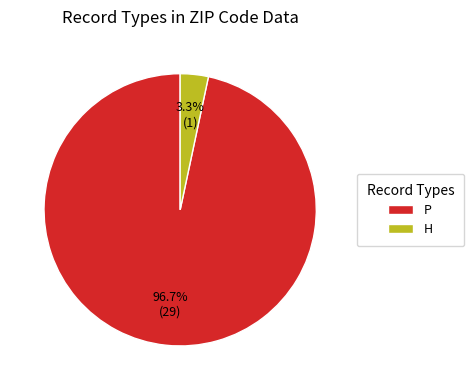

Does P represent more than half of the total?

Yes